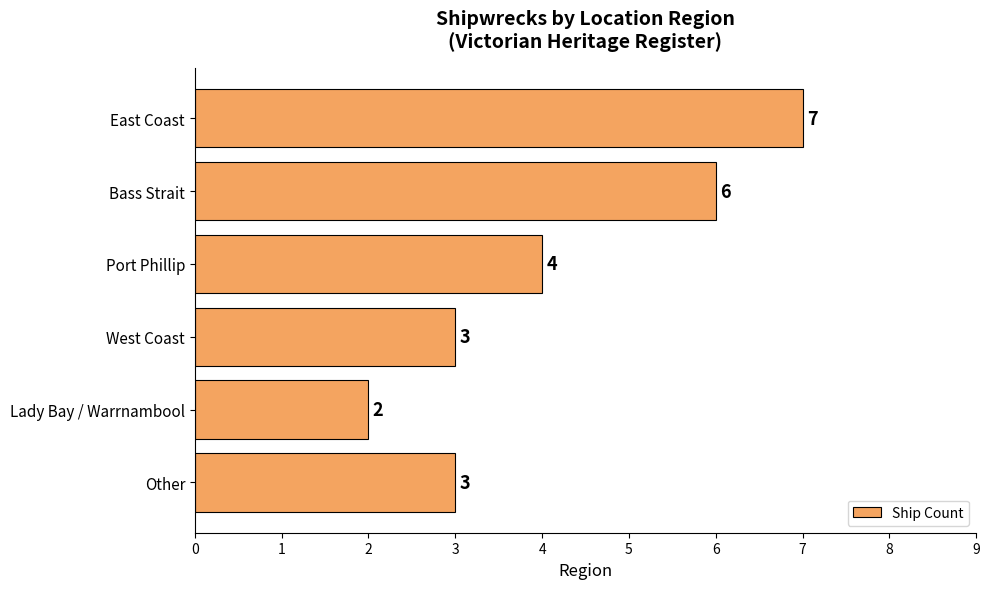

What is the label of the 4th bar from the top?

West Coast